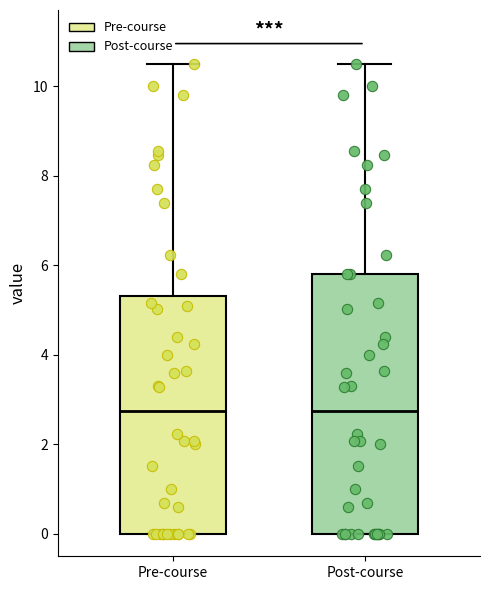

Where does the upper whisker of the box for Post-course end on the y-axis? The values are not printed on the chart, so give them approximately, as read against the axis.

10.6